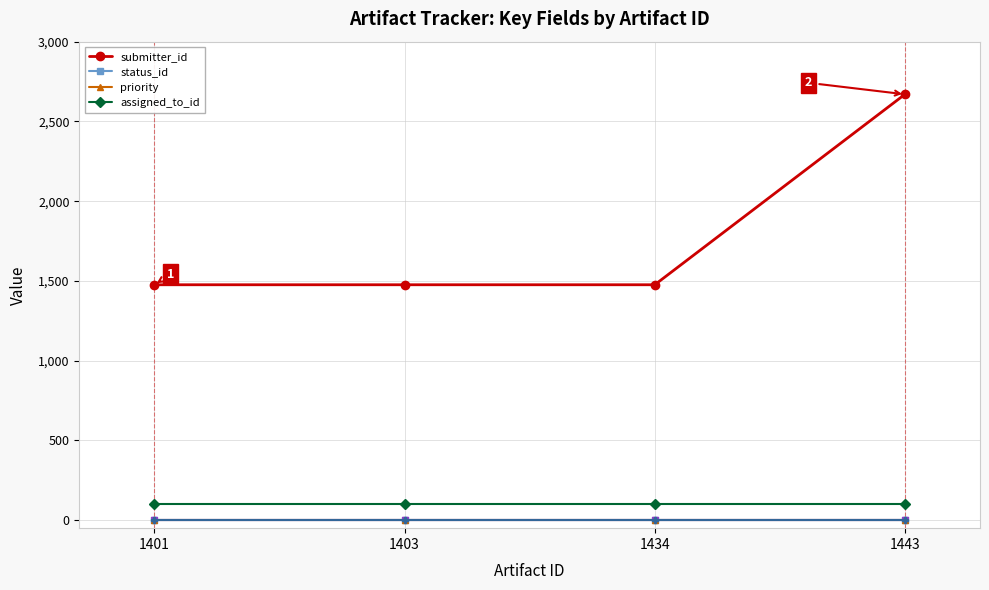

Which series has the largest total across all categories?

submitter_id